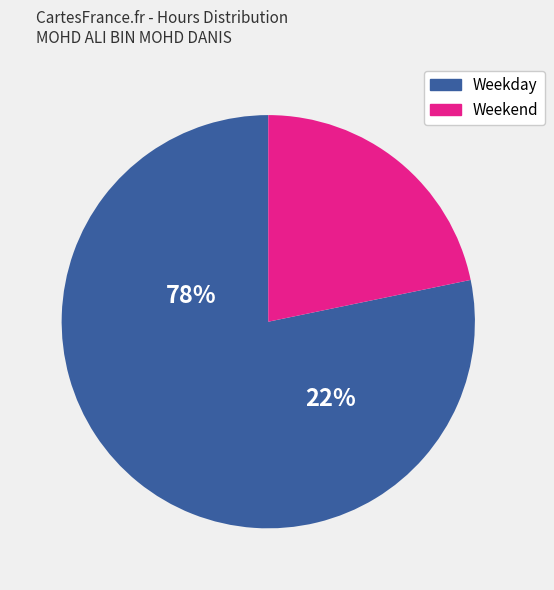

Is there a majority slice in this chart?

Yes